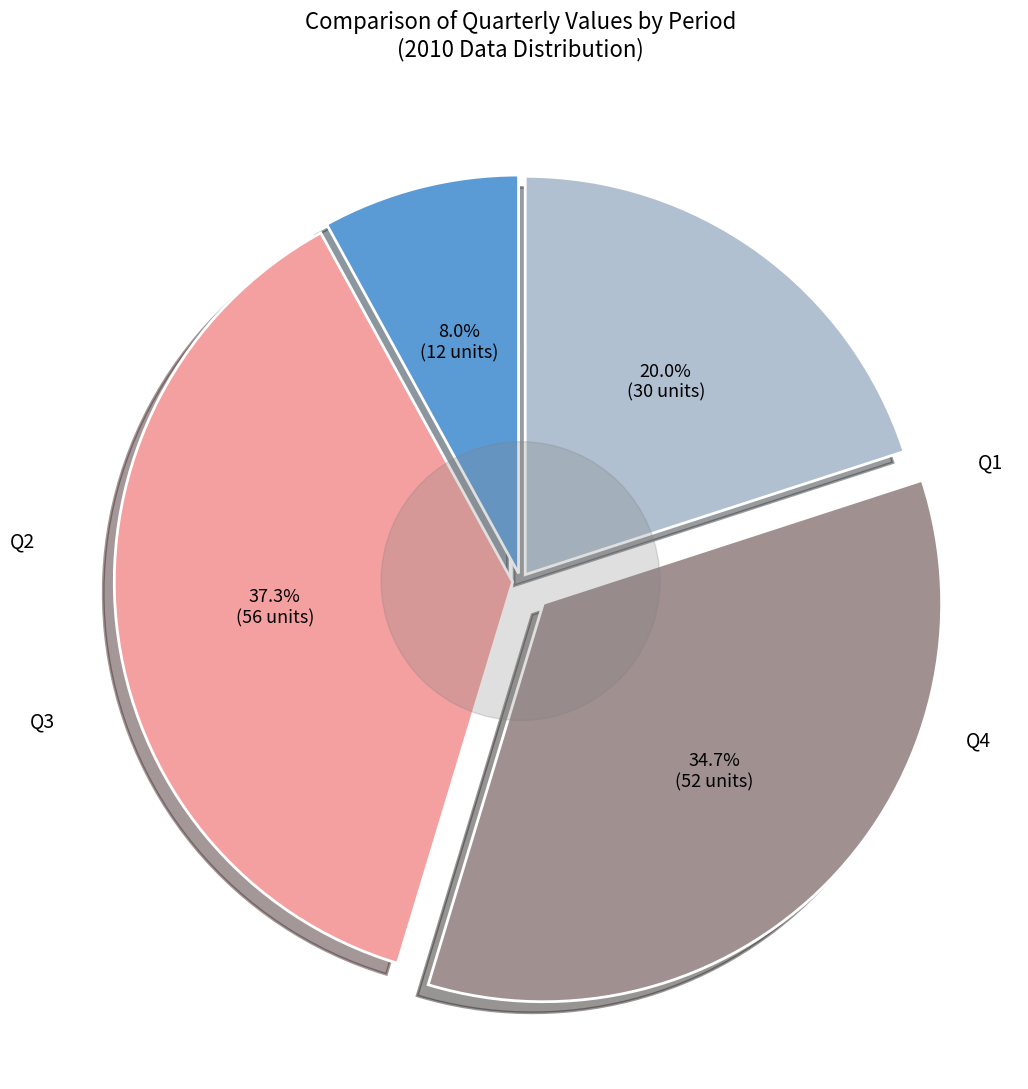

Is there a majority slice in this chart?

No